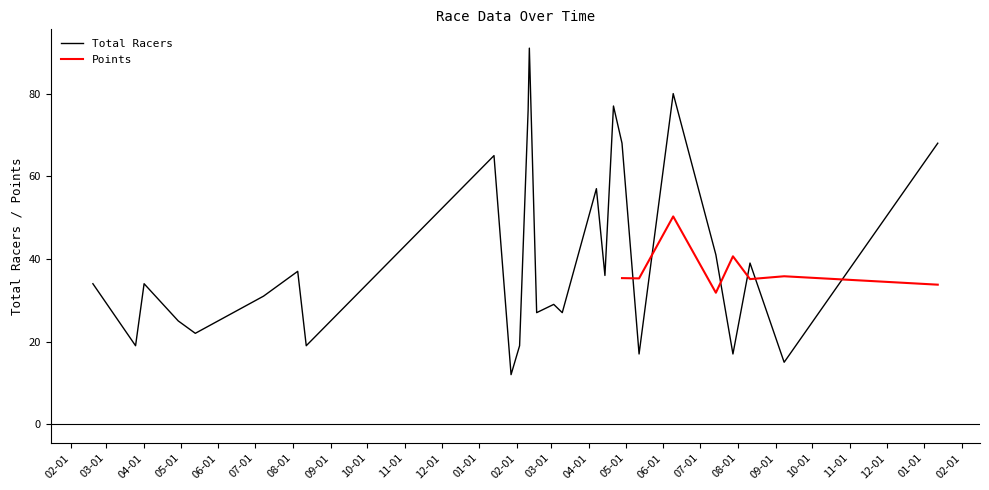

What is the minimum value for Total Racers?

12